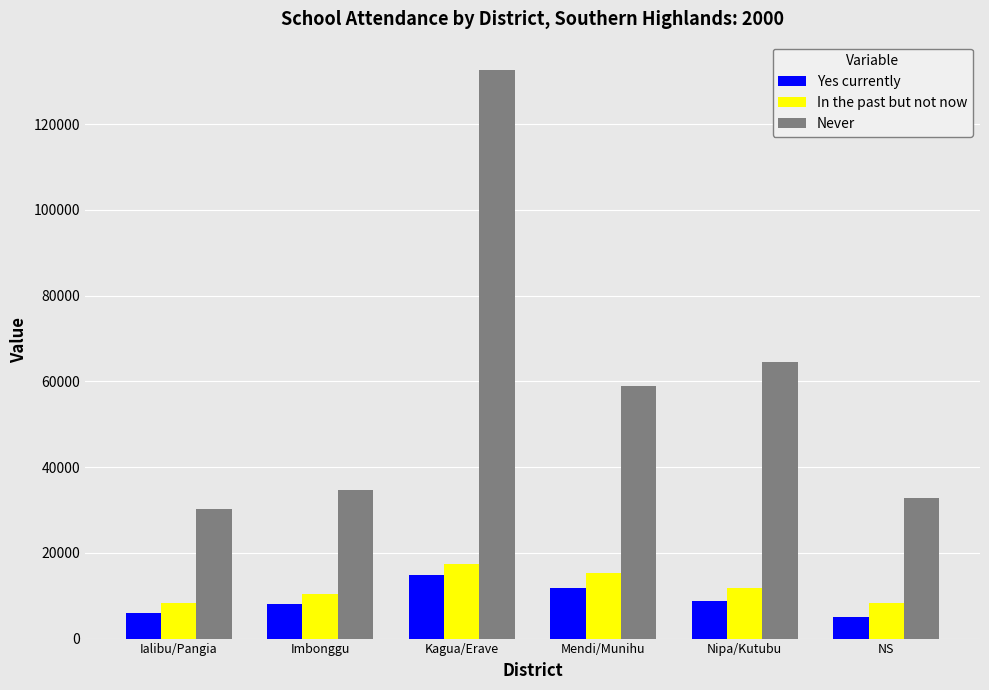

What is the sum of all Yes currently values?

54491